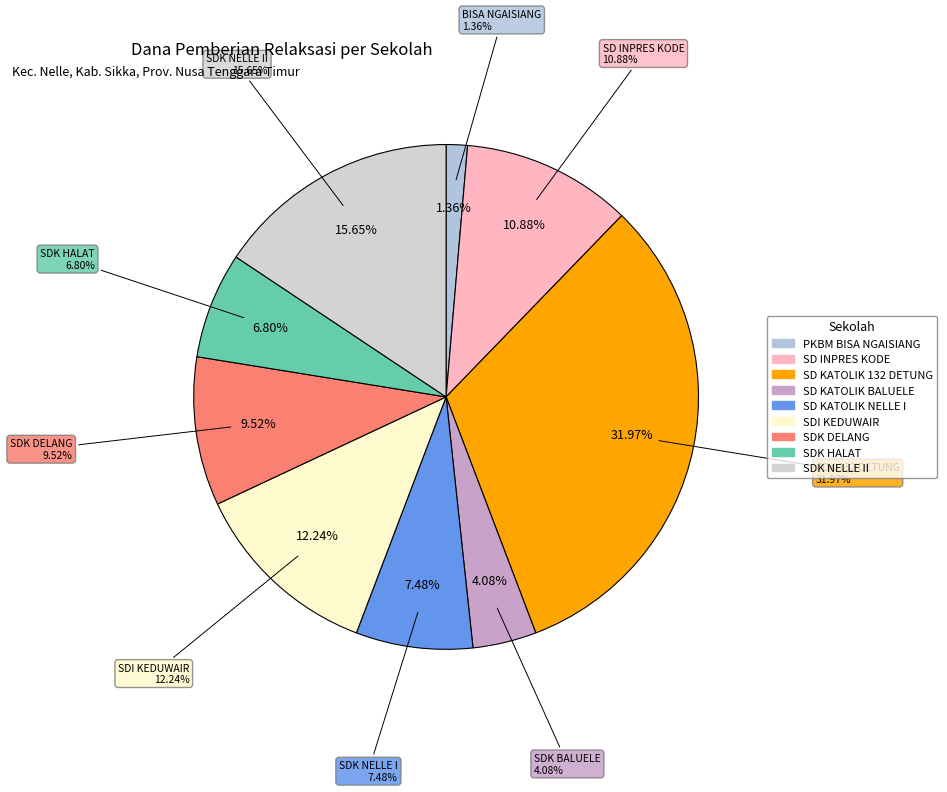

Combined, do SDK DELANG and SD INPRES KODE account for over 50%?

No